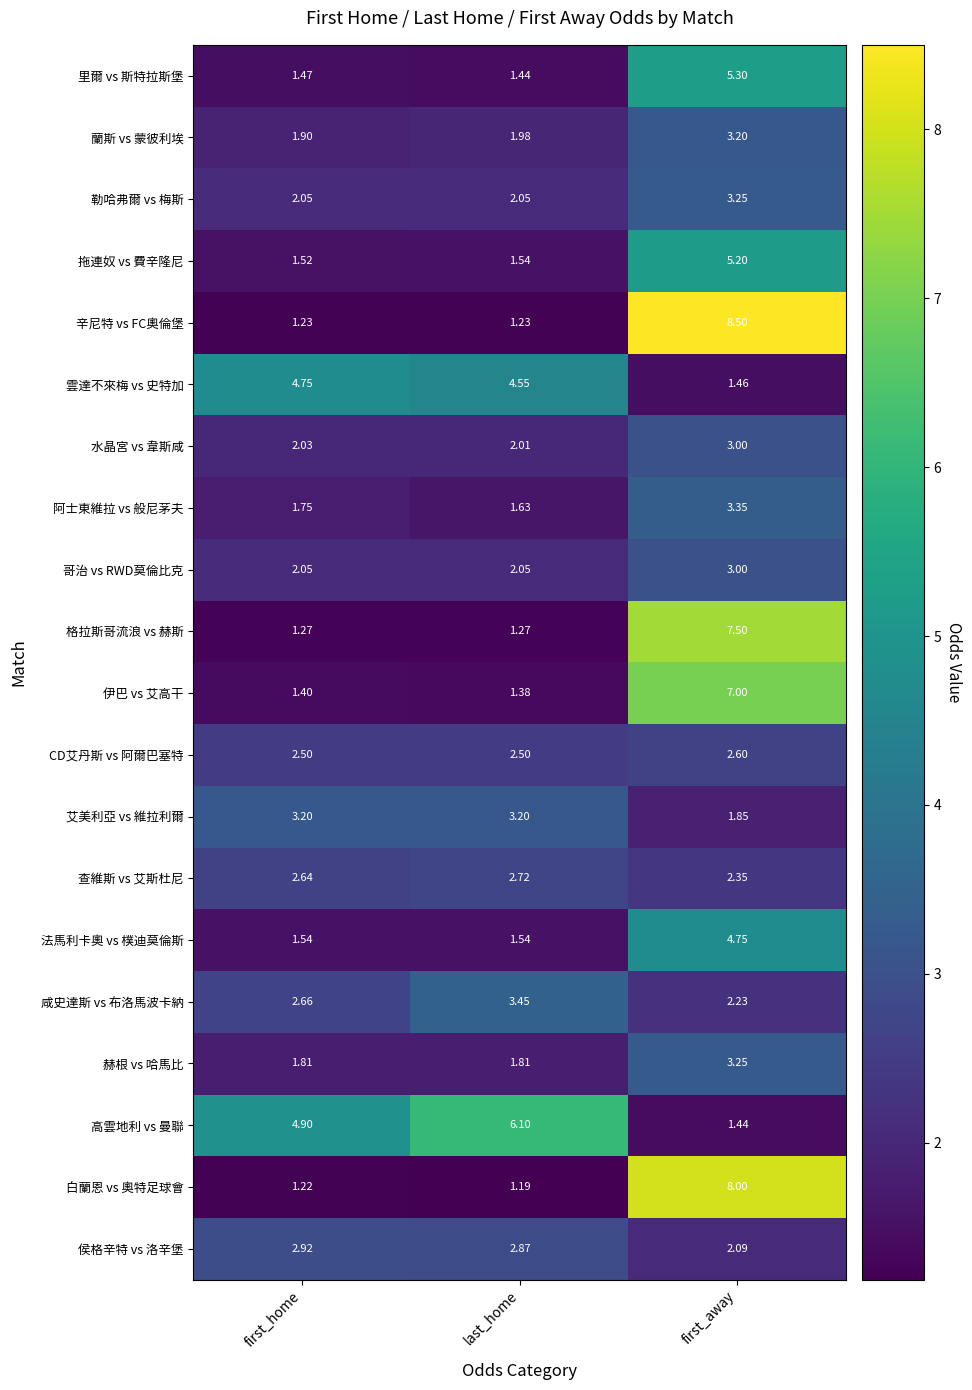

Which series has the largest range (max minus min)?

辛尼特 vs FC奧倫堡